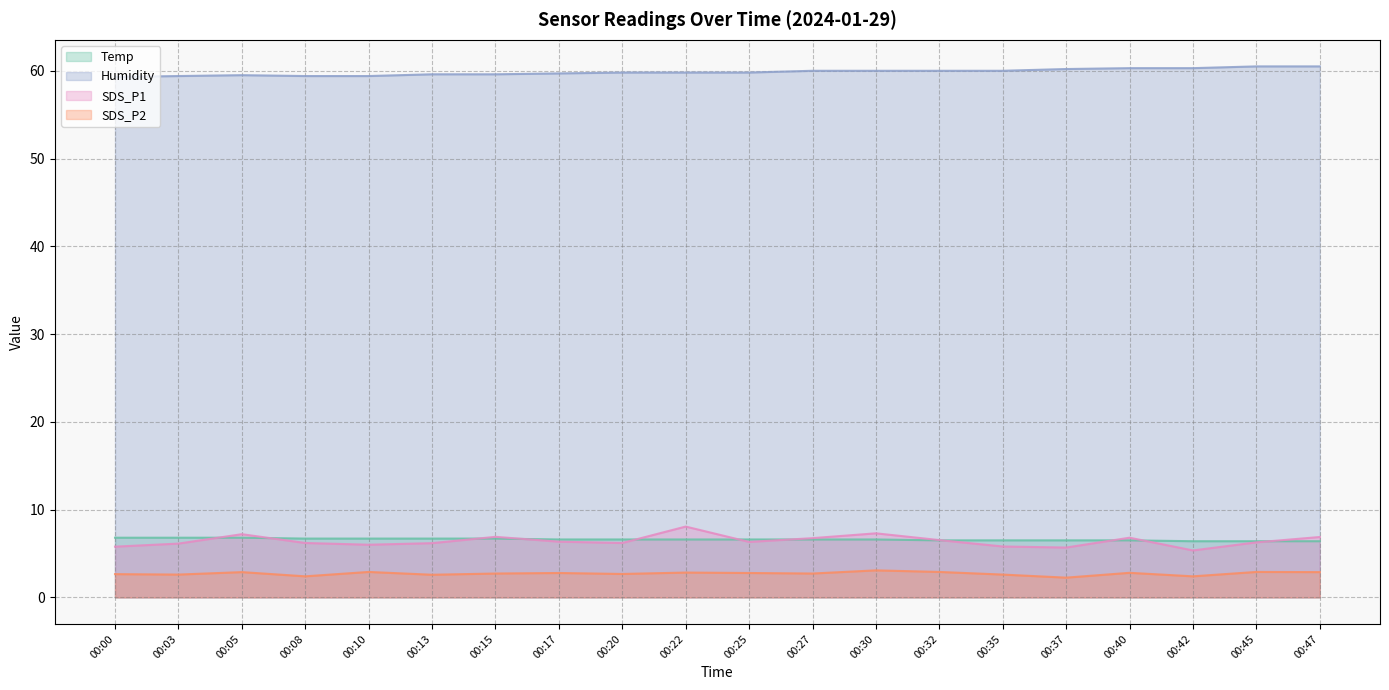

At how many categories does at least one series exceed 49?

20